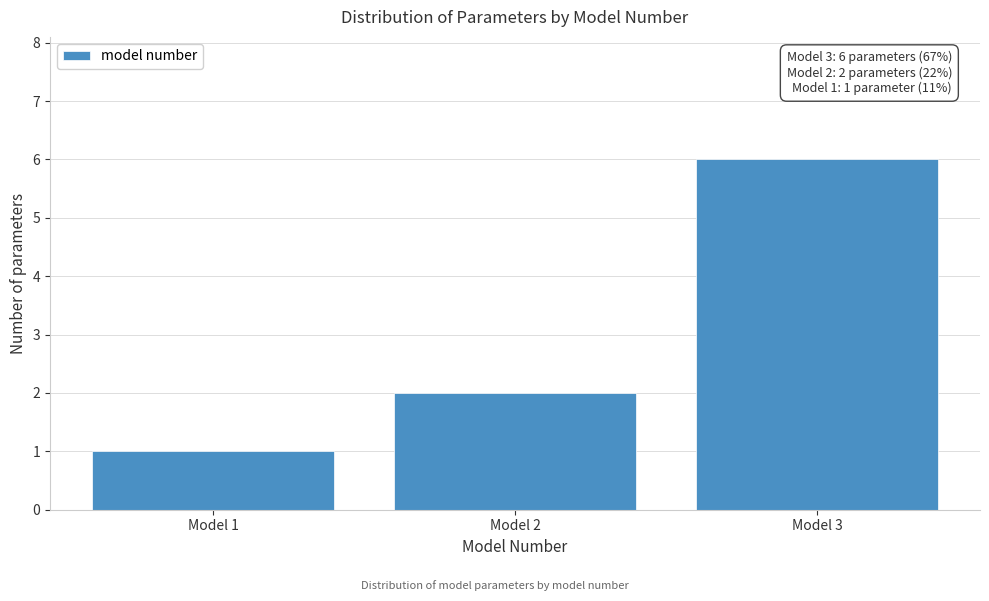

Reading left to right, transcribe all the data shown in this chart.

1	2	6